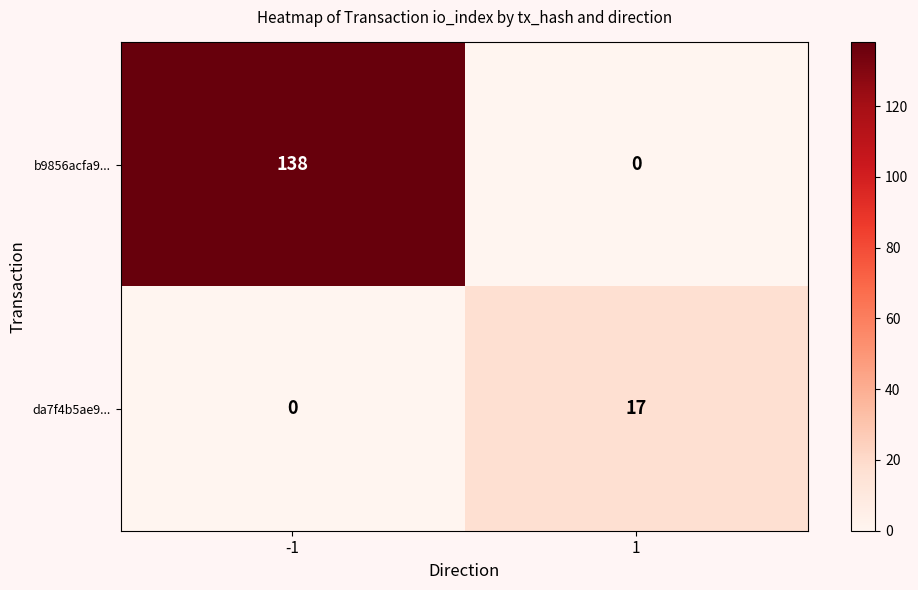

Which series has the largest range (max minus min)?

b9856acfa9...